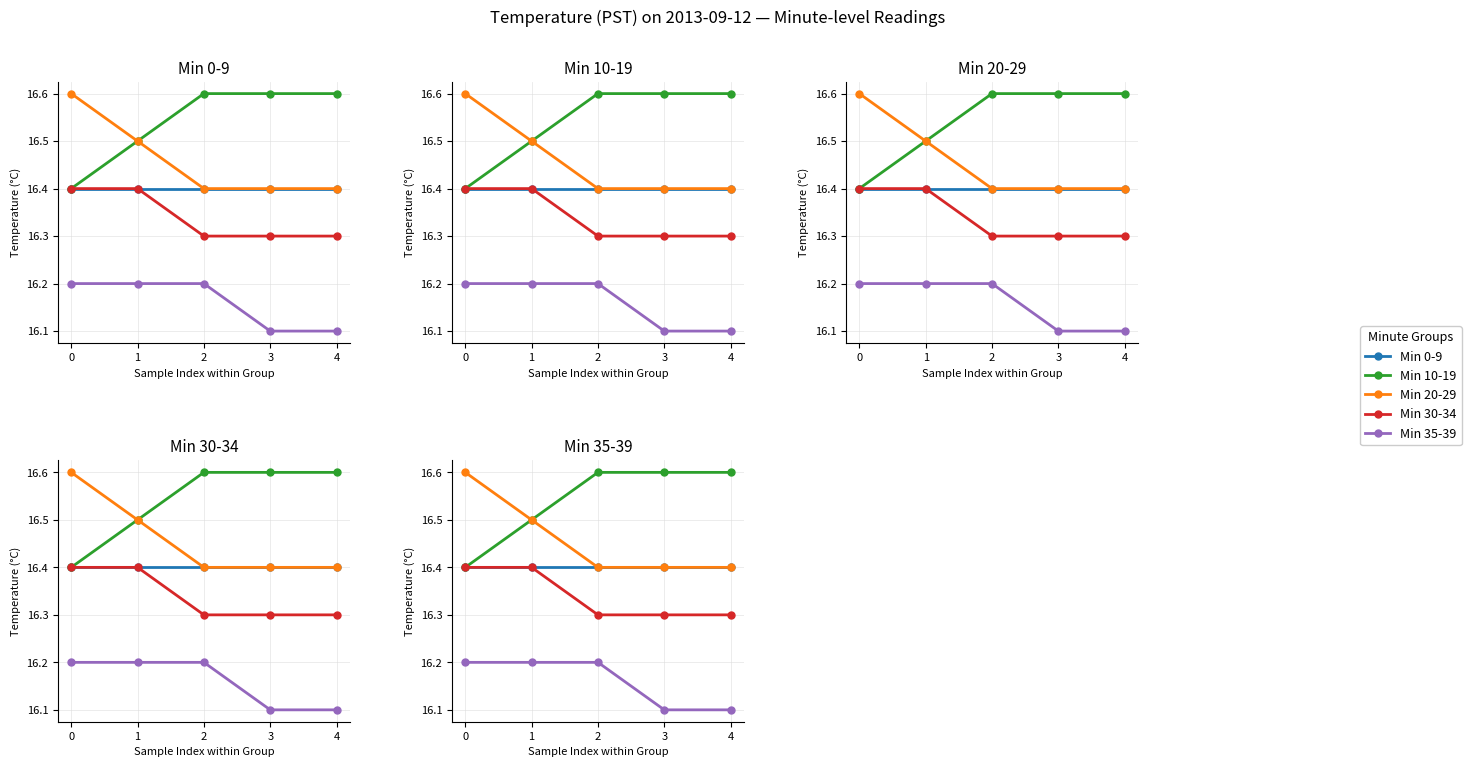

What is the value of the Min 30-34 point at the 4th from the left?

16.3